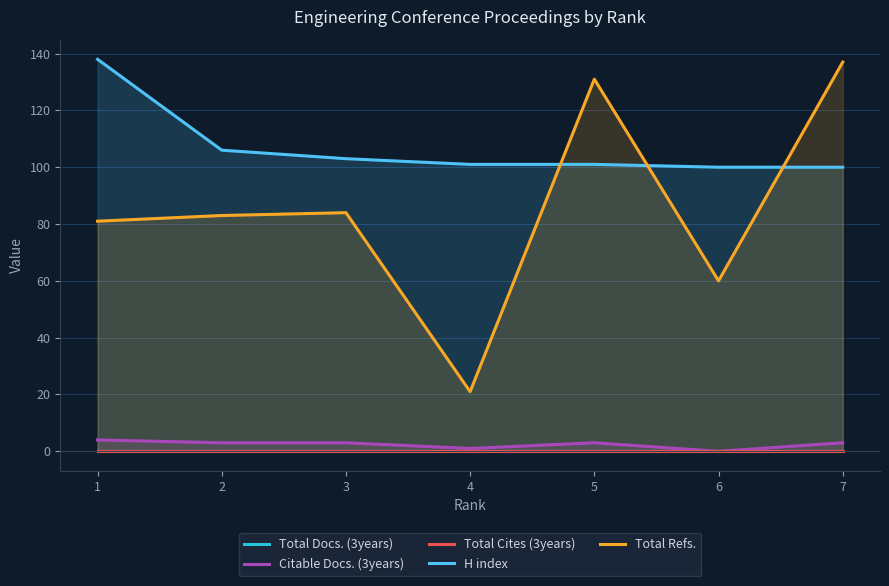

What is the difference between the Total Refs. values at 2 and 4?

62